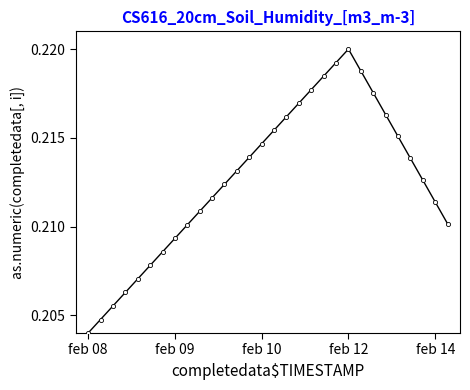

How many interior local peaks (higher than both neighbors) does the data have?

1